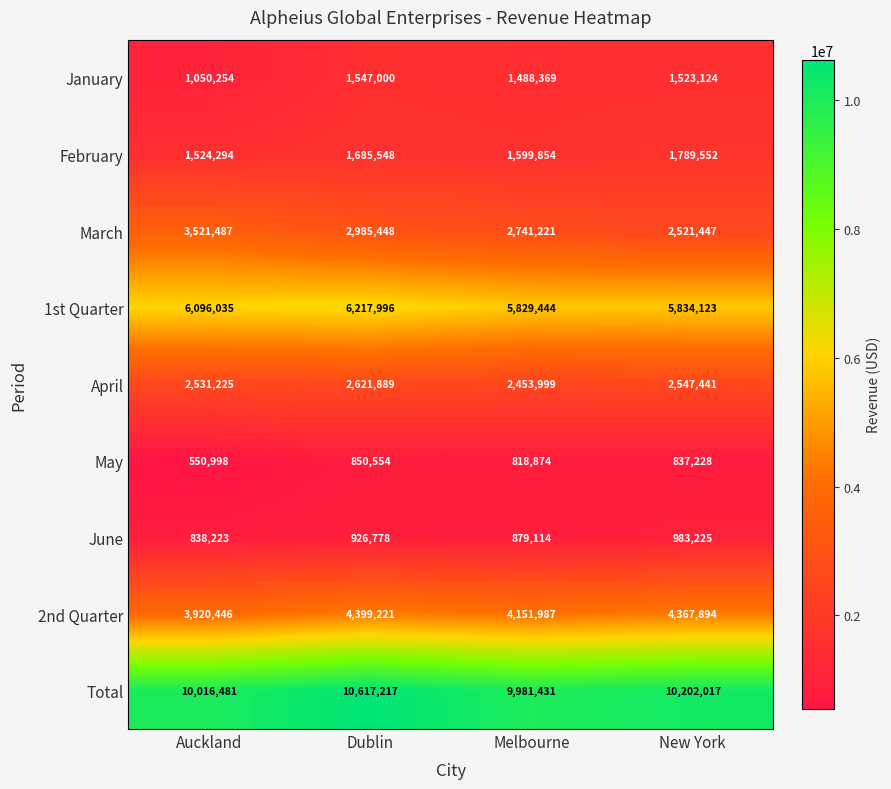

The 1st Quarter series shows 8649453 at Auckland. True or false?

False